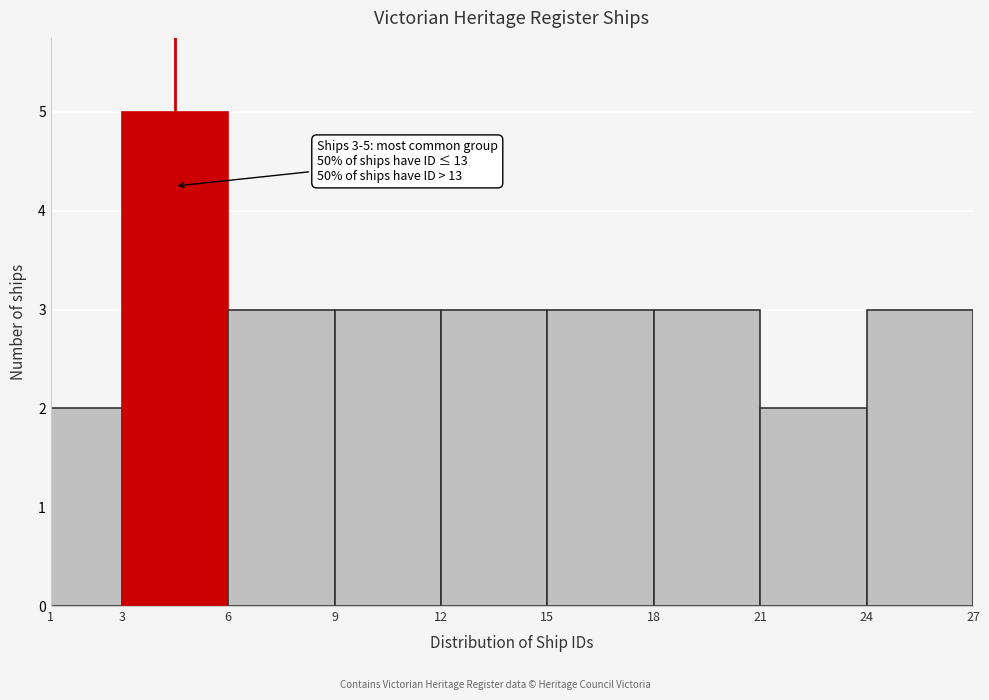

Over which range of the x-axis is the bar tallest?

3 to 6